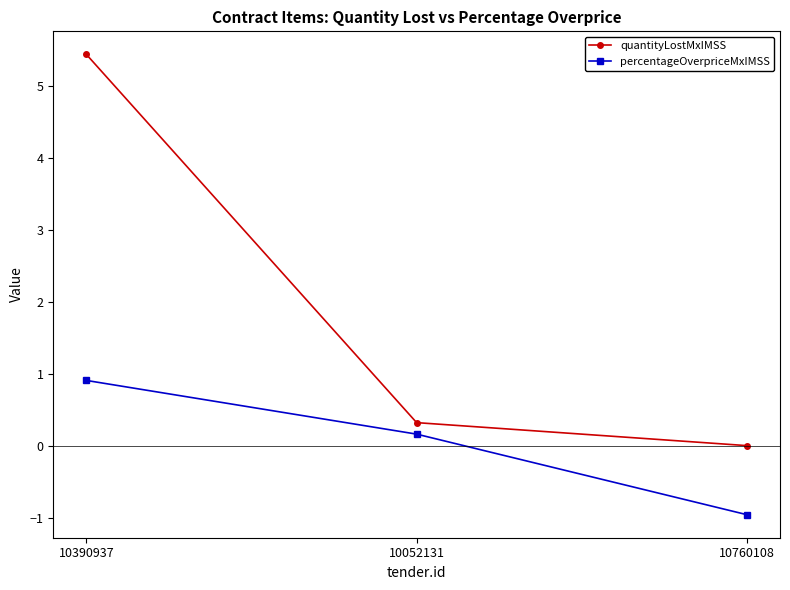

List the series in order of their peak value, lowest first.

percentageOverpriceMxIMSS, quantityLostMxIMSS